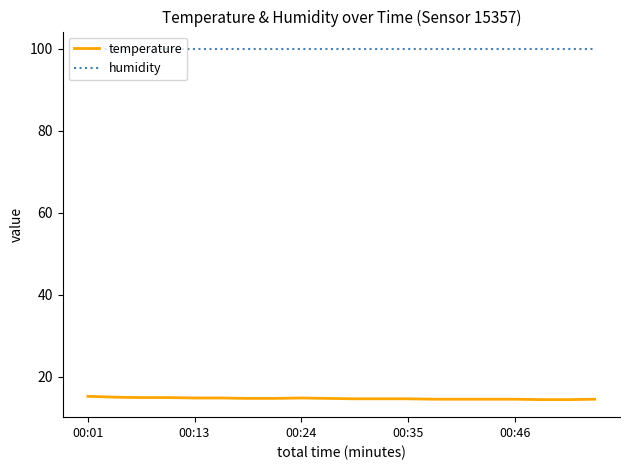

How many lines are shown in the chart?

2